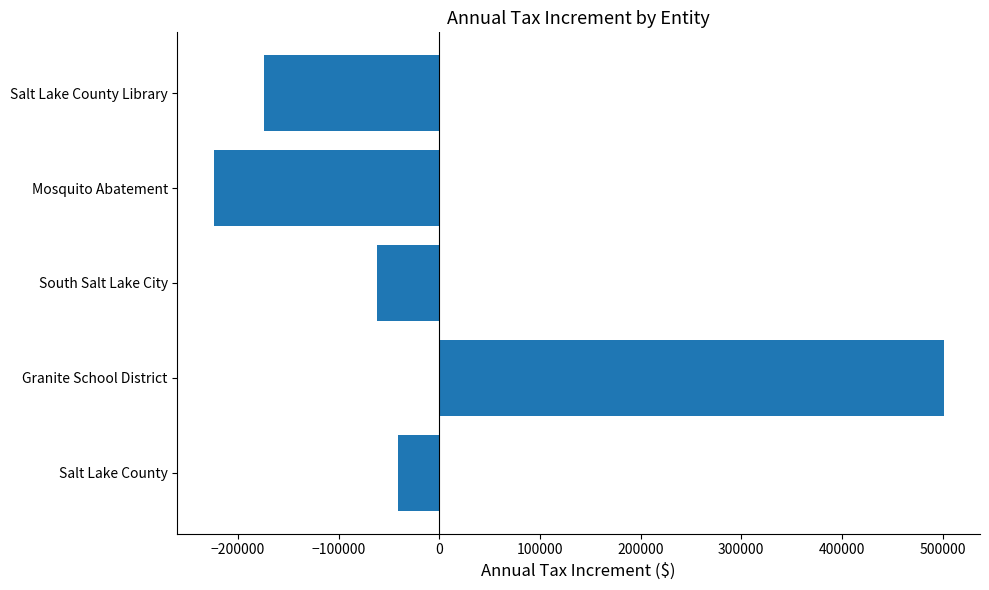

Reading bottom to top, extract all data points from this chart.

Salt Lake County=-41119.1	Granite School District=501008.7	South Salt Lake City=-61878.6	Mosquito Abatement=-223859.8	Salt Lake County Library=-174151.3